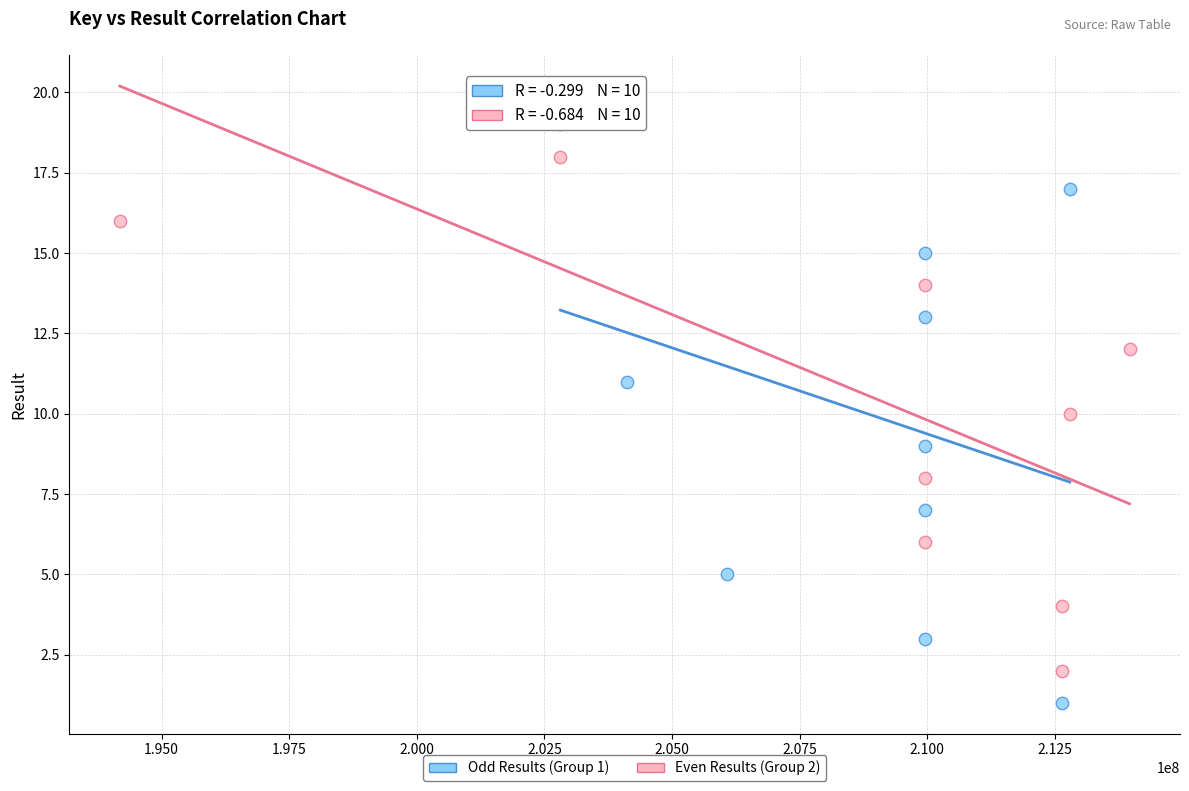

Which series reaches the maximum Y coordinate?

Even Results (Group 2)